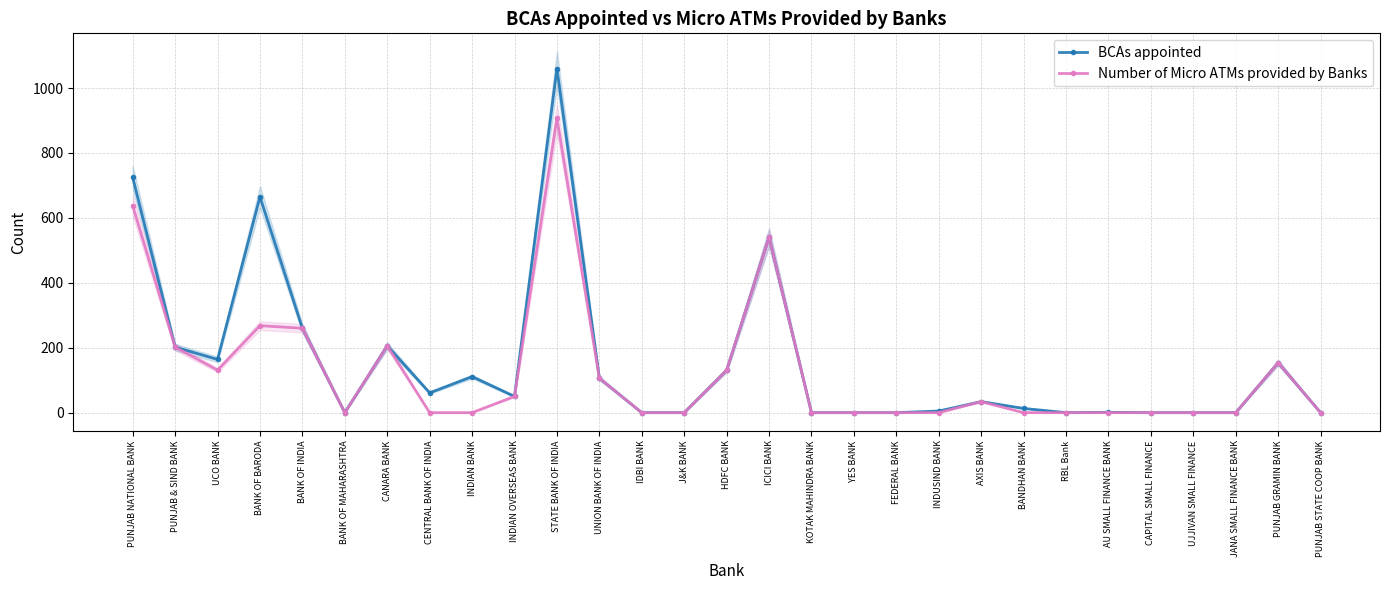

True or false: Number of Micro ATMs provided by Banks and BCAs appointed cross at least once.

False